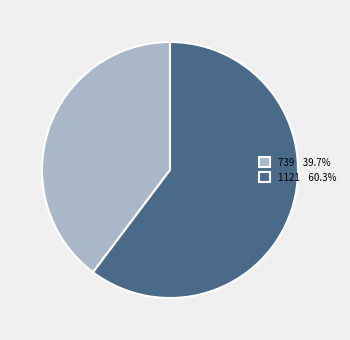

Combined, do 1121 60.3% and 739 39.7% account for over 50%?

Yes